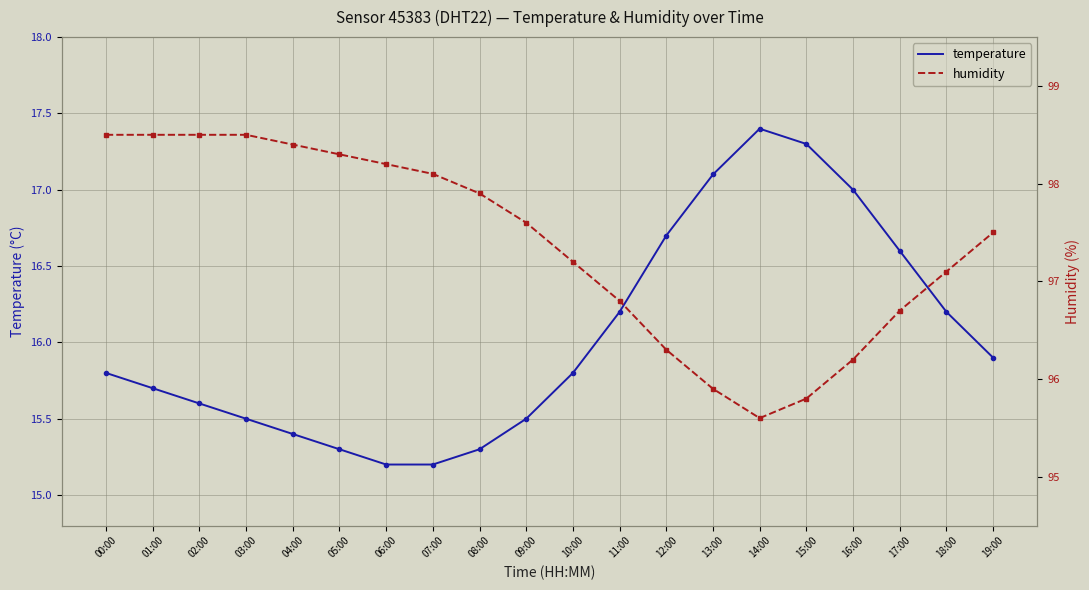

True or false: temperature and humidity intersect in this chart.

False